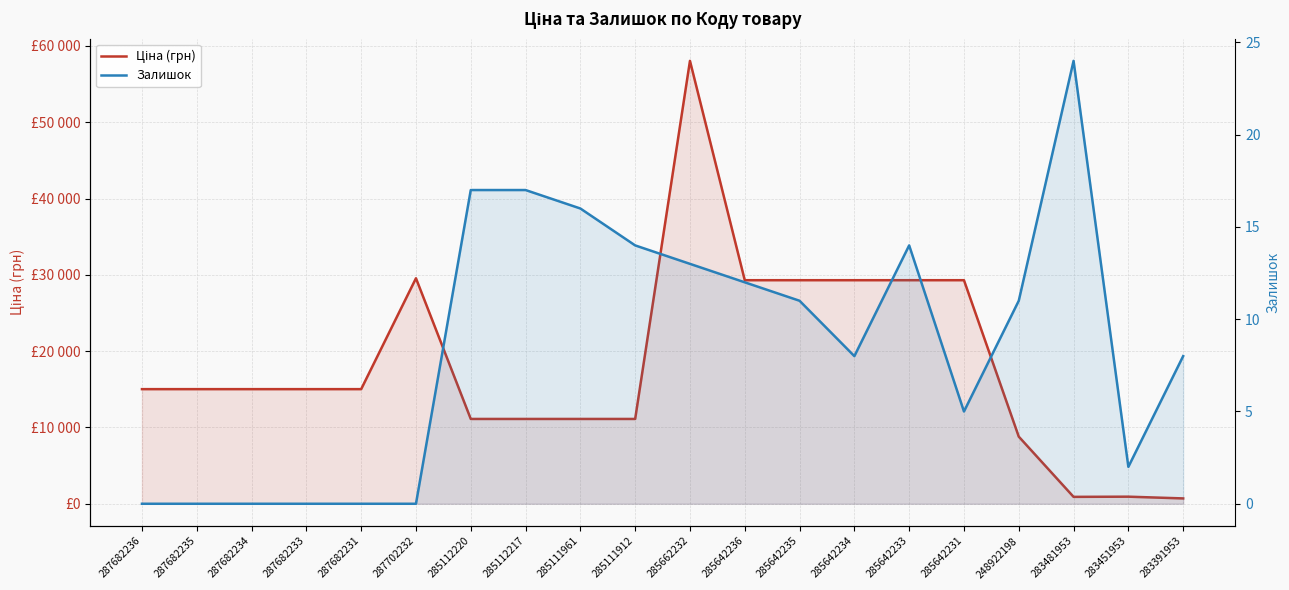

What is the label of the 9th point from the left?

285111961